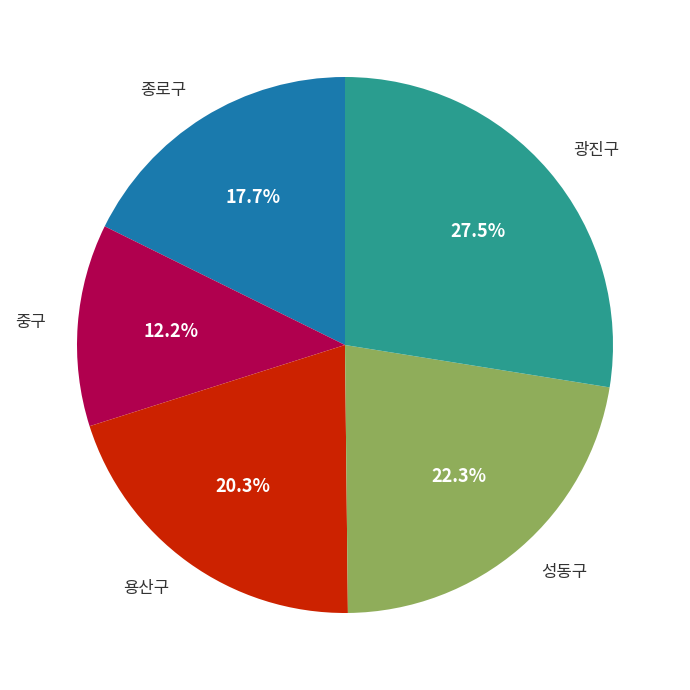

To the nearest percent, what is the difference between the largest and smallest slice percentages?

15%